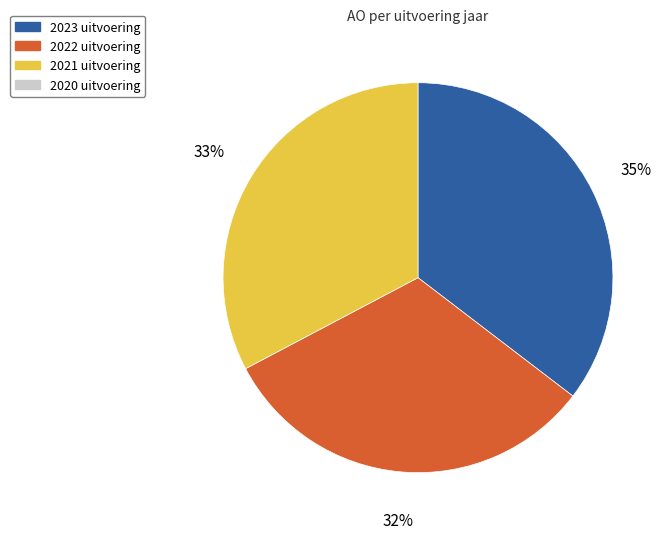

Is there a majority slice in this chart?

No